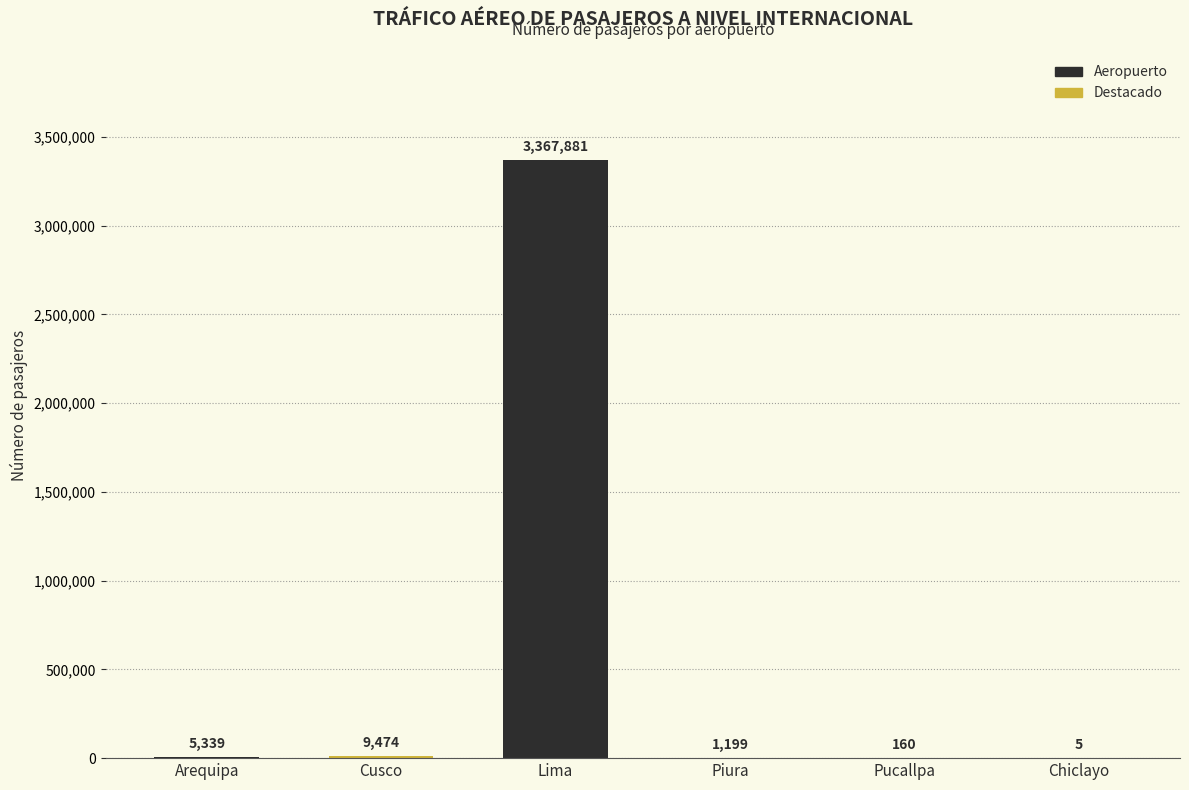

Reading left to right, transcribe all the data shown in this chart.

5339	9474	3367881	1199	160	5